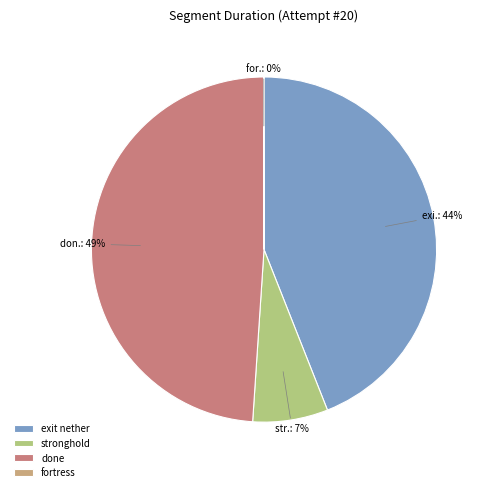

What is the ratio of the value at done to the value at exit nether?

1.1